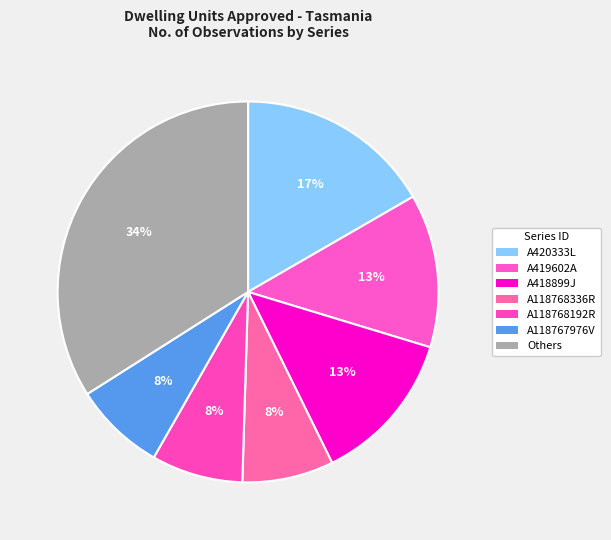

Count the number of slices in the pie.

7